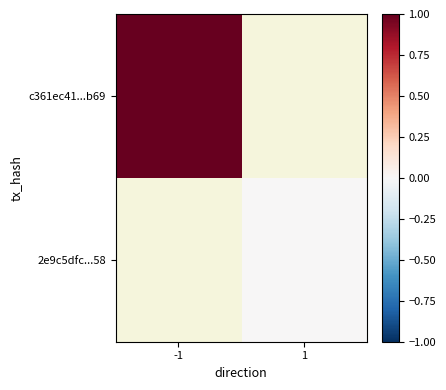

Rank the series by their maximum value, from highest to lowest.

c361ec41...b69, 2e9c5dfc...58